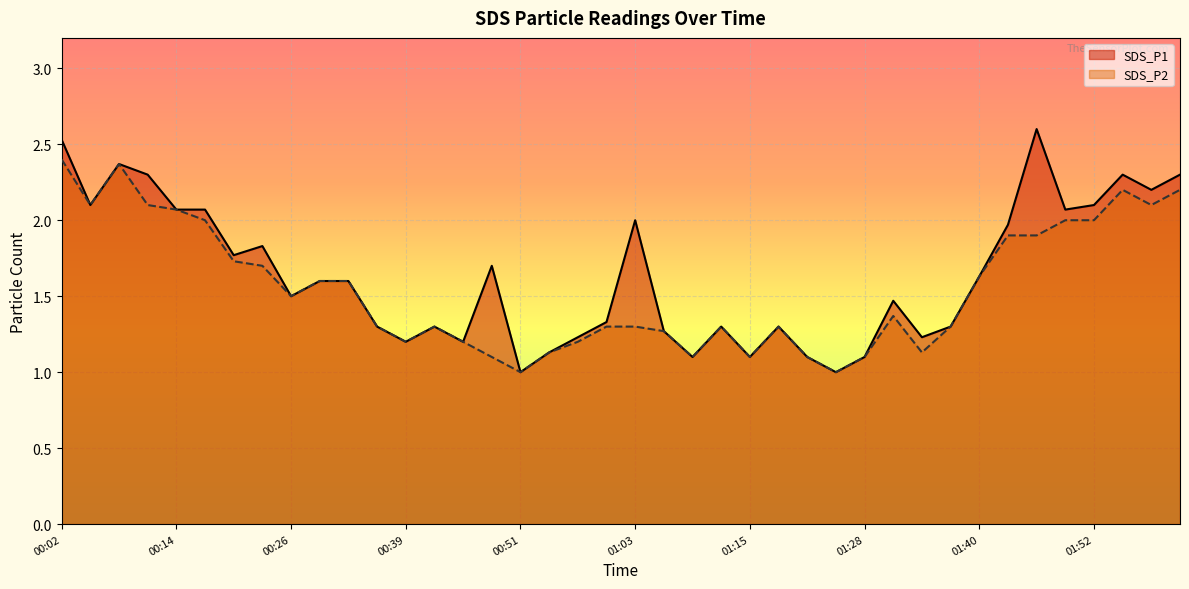

True or false: SDS_P2 and SDS_P1 cross at least once.

False